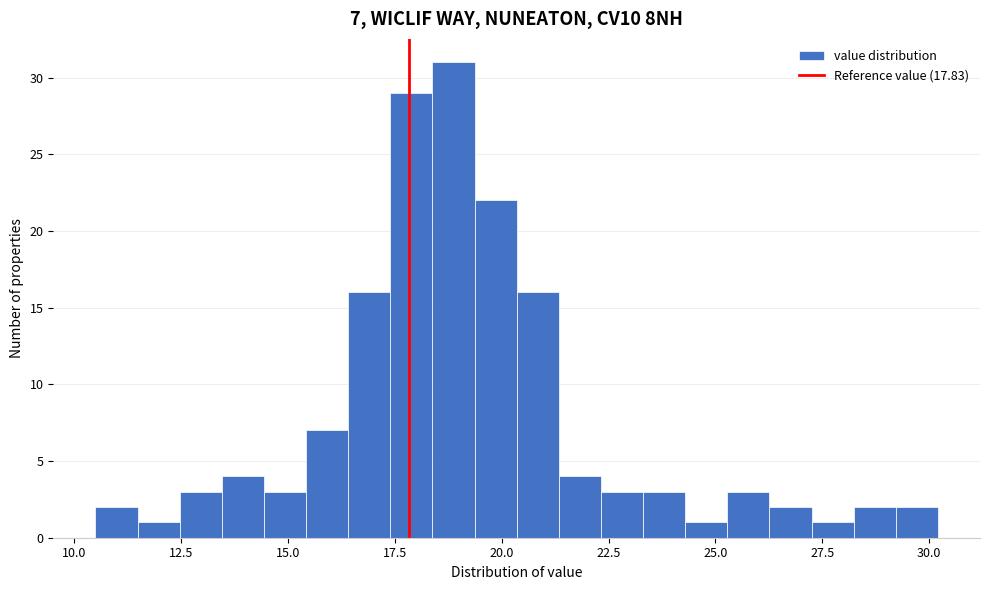

Read against the x-axis, roughly where is the centre of the tallest bar?

19.0